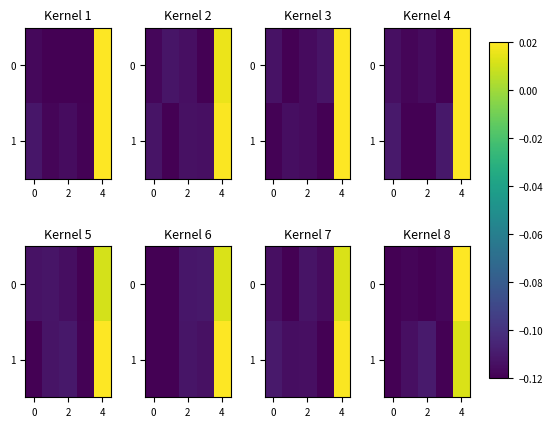

What is the approximate value of 0 at 0?

-0.1